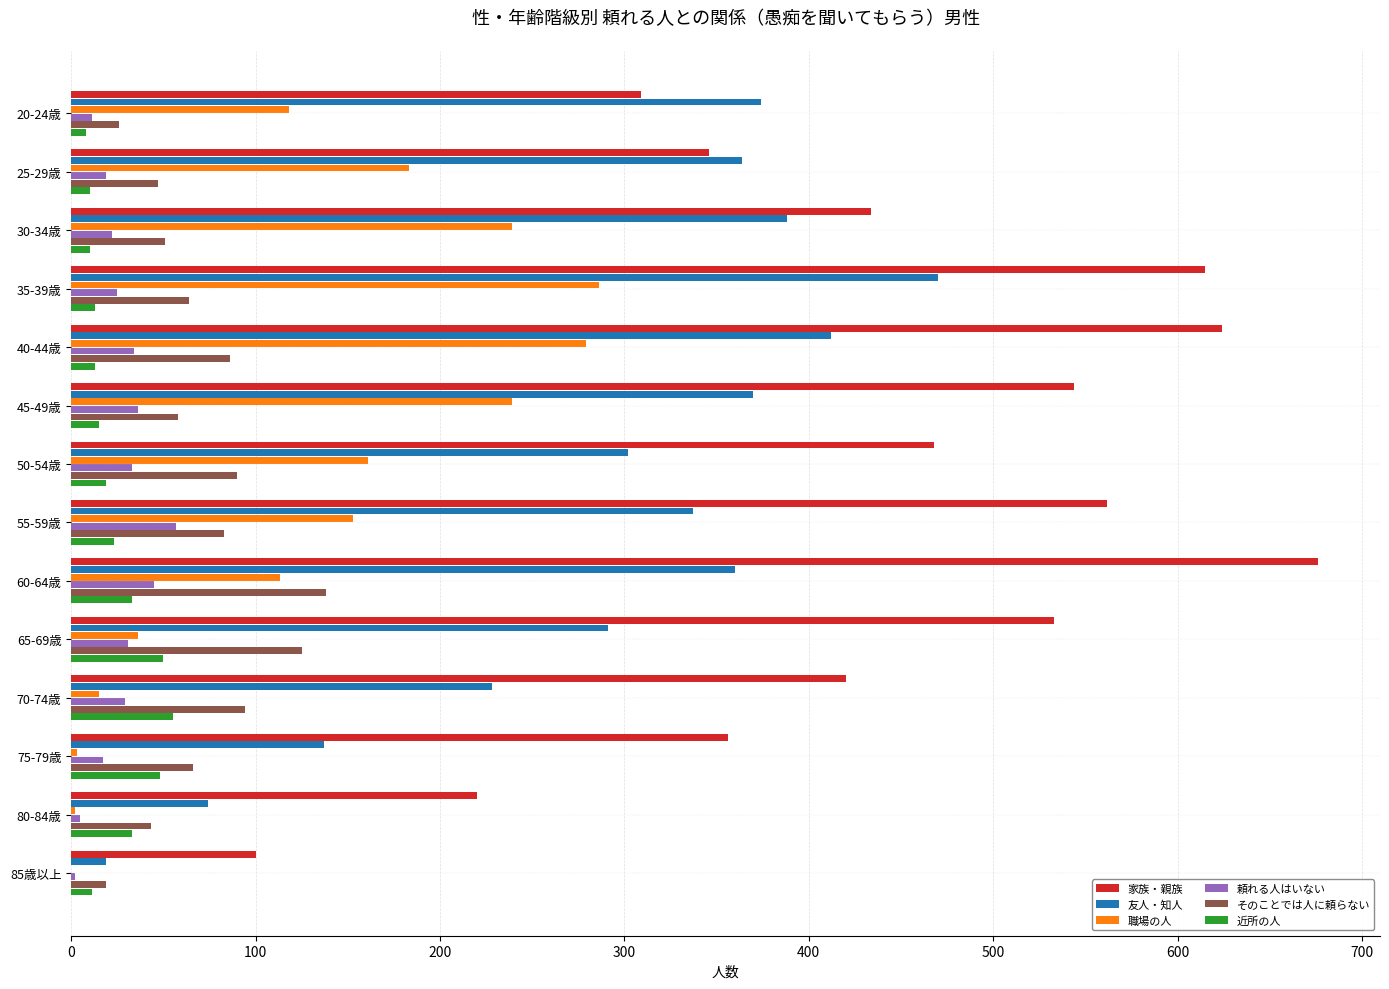

What is the highest value of the 友人・知人 series?

470